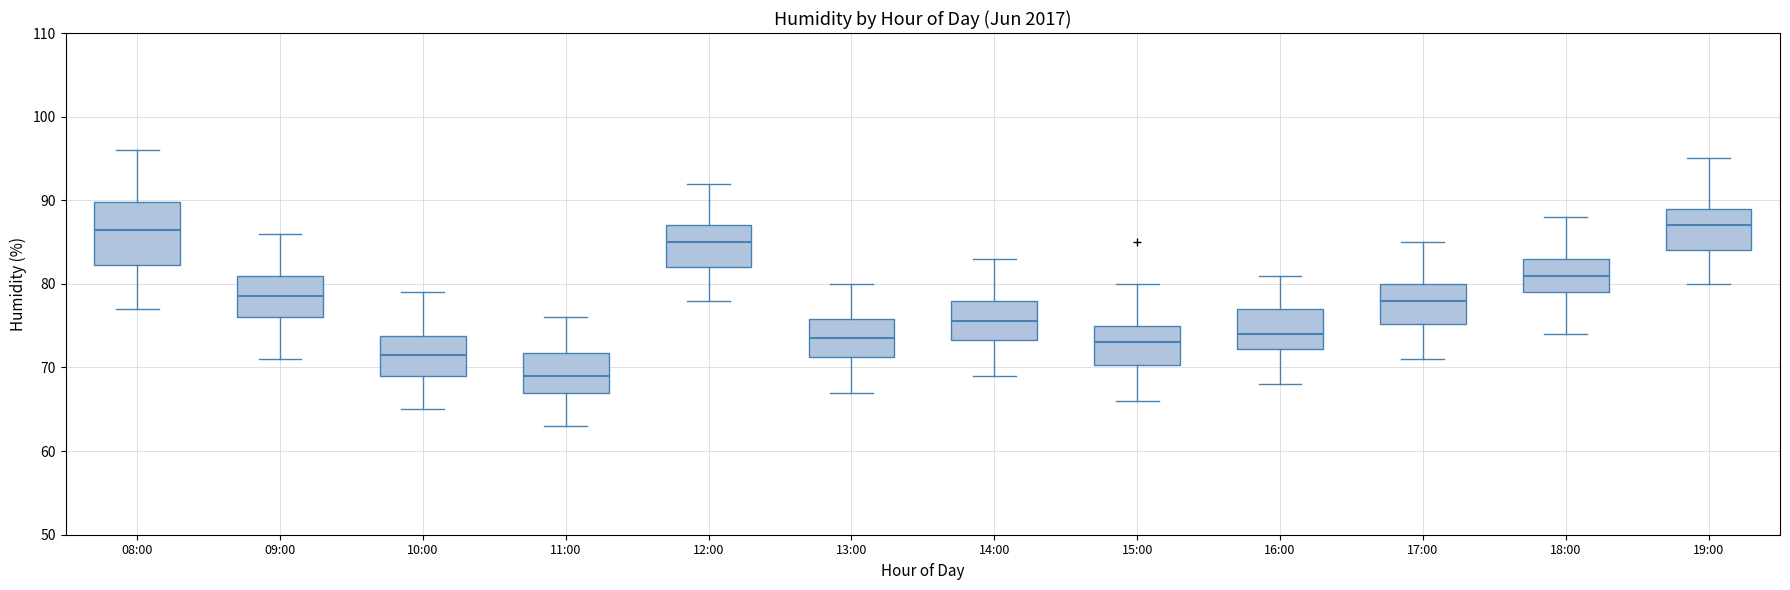

Which box has the lowest median line?

11:00